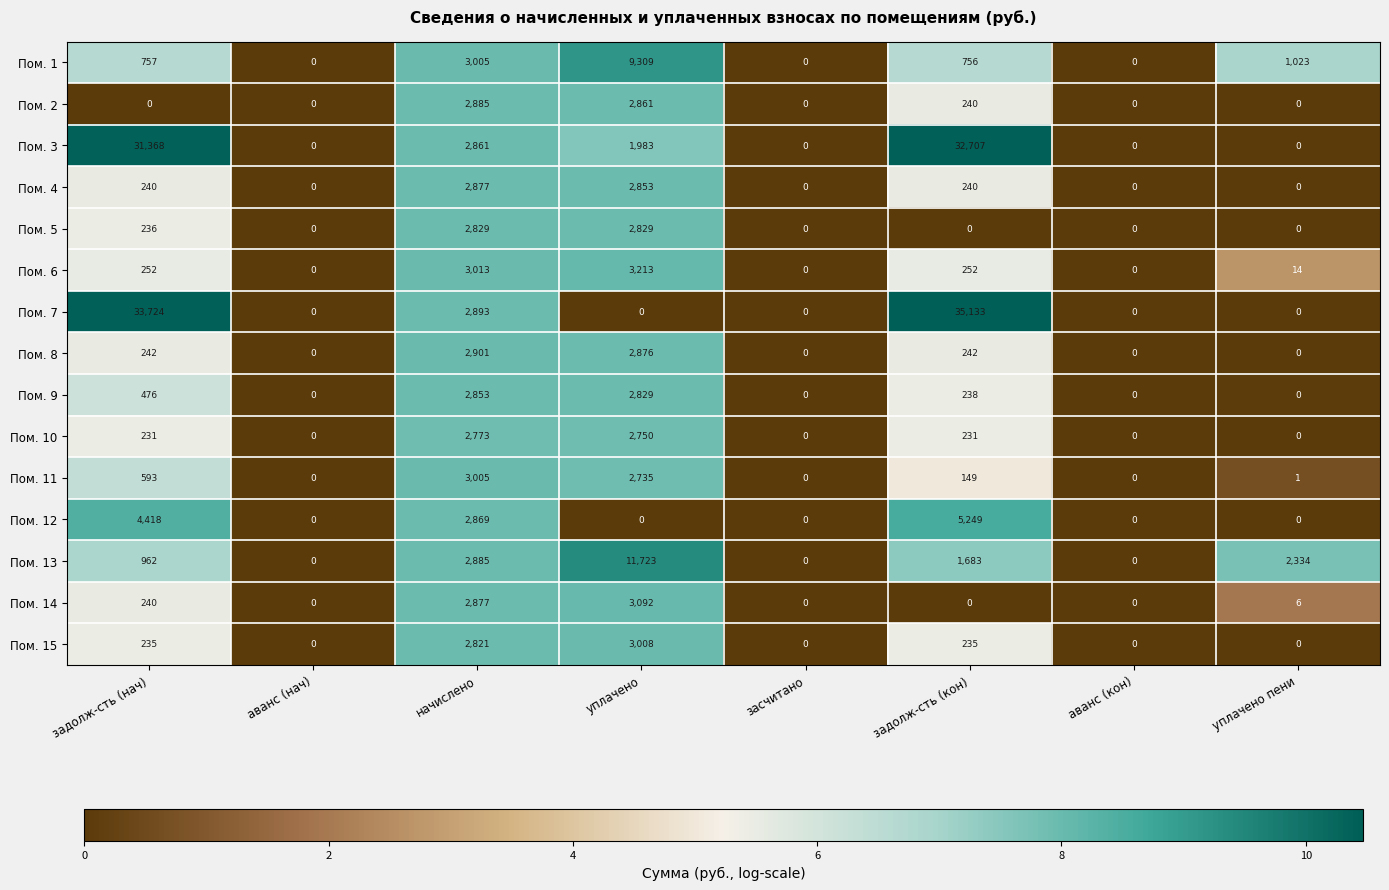

The value of Пом. 10 at уплачено пени is 1621. True or false?

False